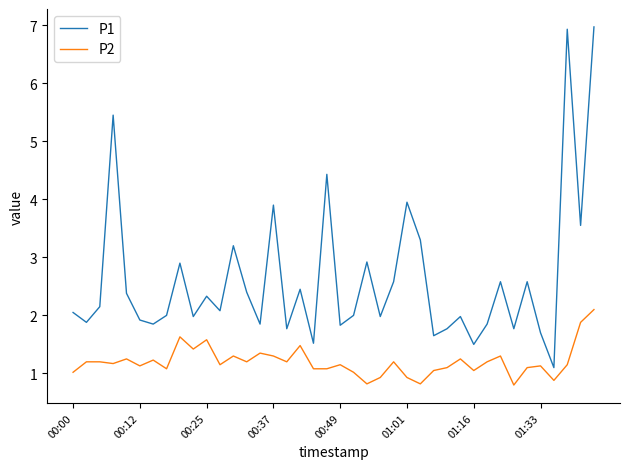

At how many categories does at least one series exceed 6?

2